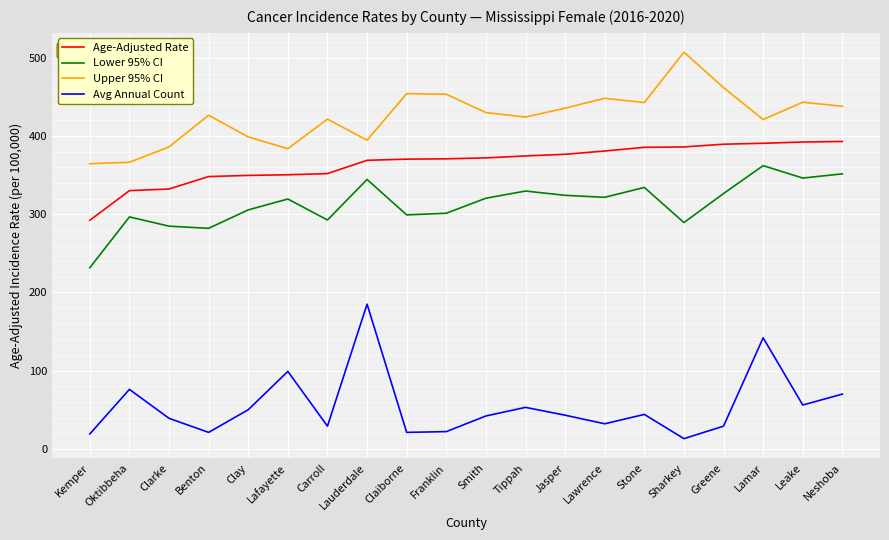

What is the difference between the maximum and minimum values in the Lower 95% CI series?

130.6